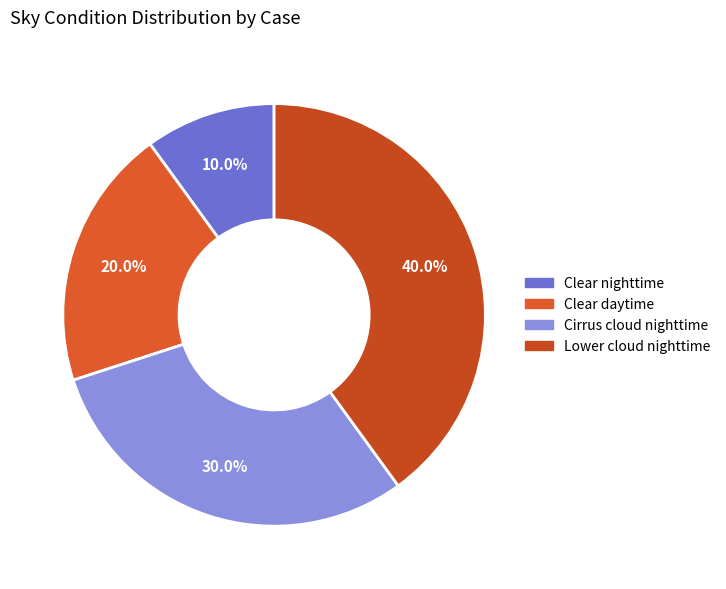

How many slices are in this pie chart?

4